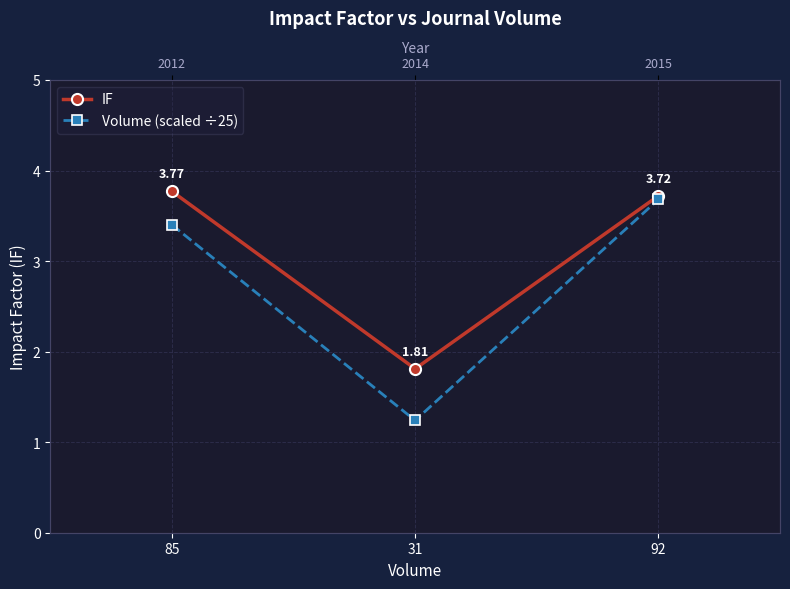

True or false: Volume (scaled ÷25) has a value of 1.2 at 31.

True